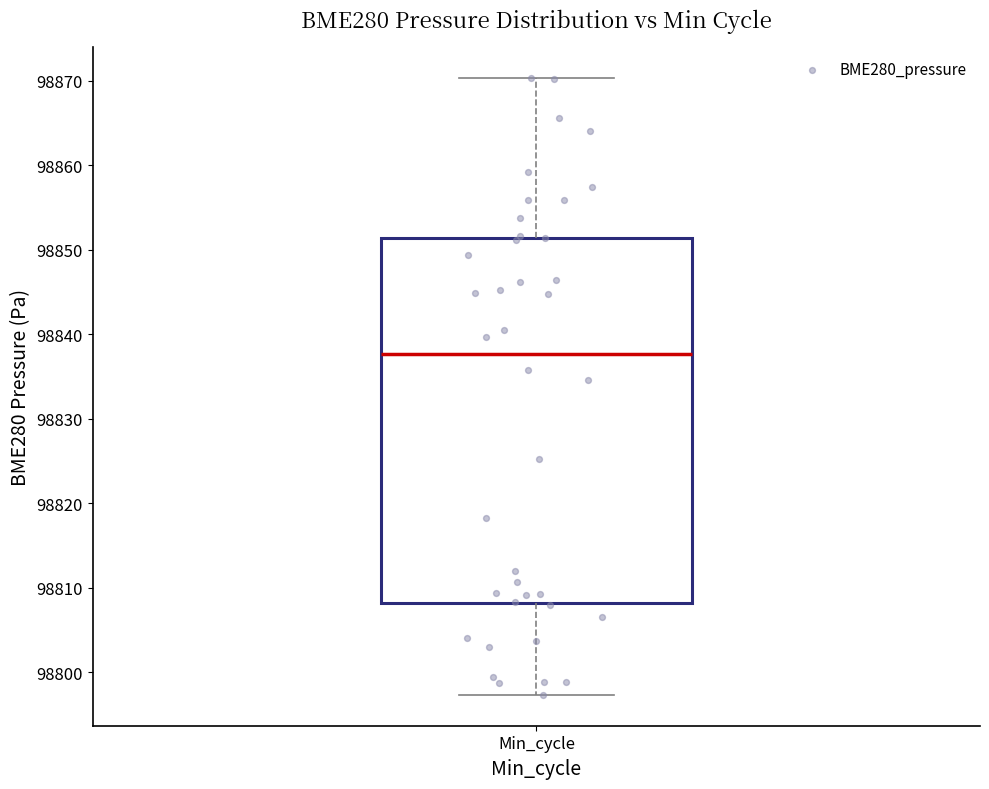

Transcribe this box plot: give where the median line is, the range the box spans, and where the two whiskers end, as read against the y-axis. The values are not printed on the chart, so give them approximately, as read against the axis.

median 98838, box 98808 to 98851, whiskers 98797 to 98870